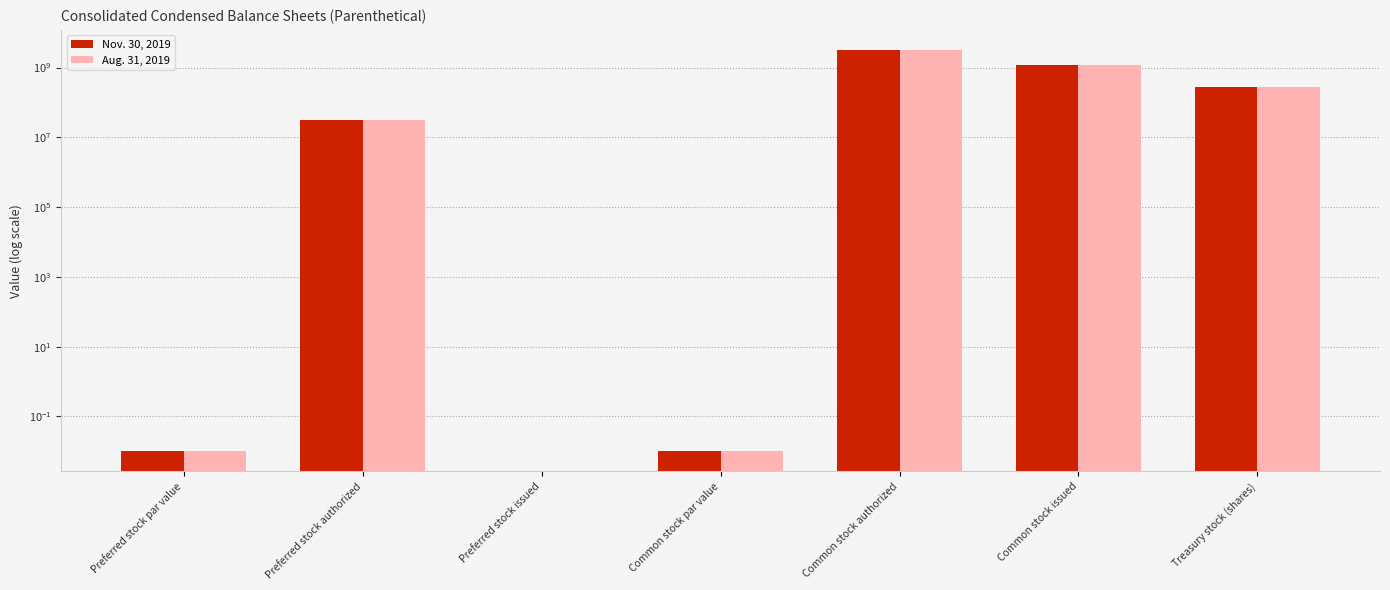

Reading left to right, extract all data points from this chart.

Nov. 30, 2019: 0.0	32000000.0	0.0	0.0	3200000000.0	1172513618.0	284423872.0
Aug. 31, 2019: 0.0	32000000.0	0.0	0.0	3200000000.0	1172513618.0	277126116.0